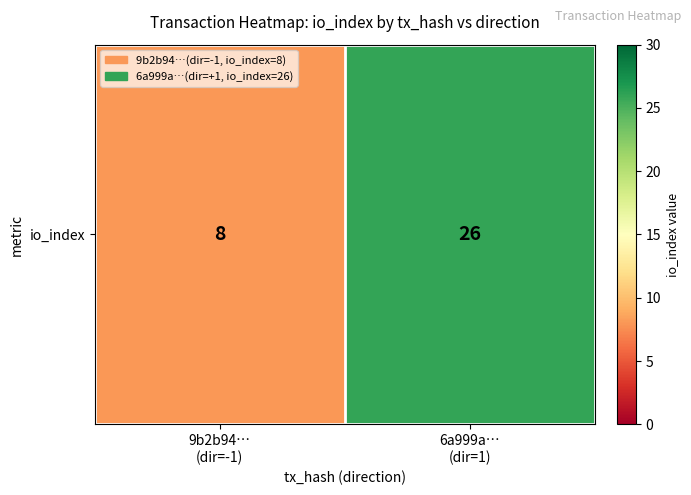

The value at 9b2b94…
(dir=-1) is 6. True or false?

False